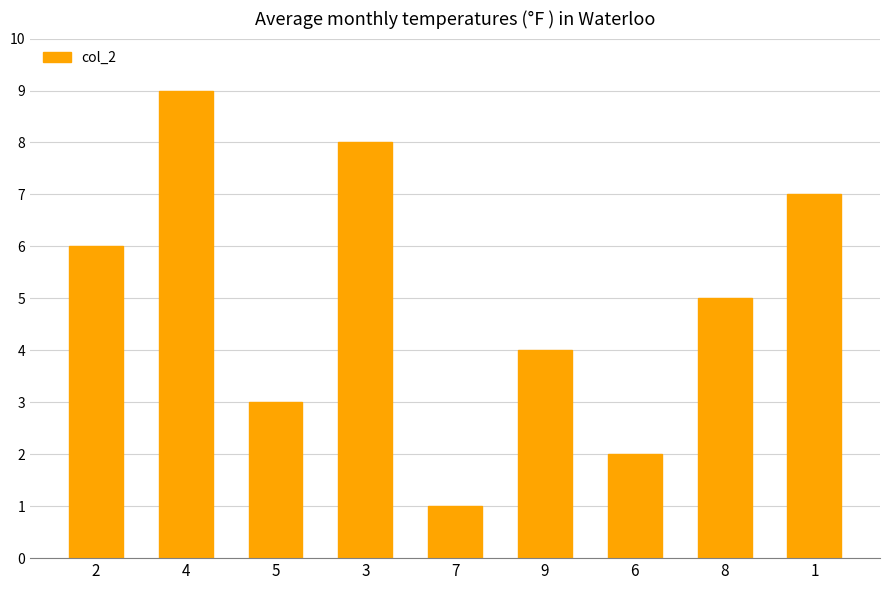

Approximately how many times larger is the value at 4 compared to 6?

4.5